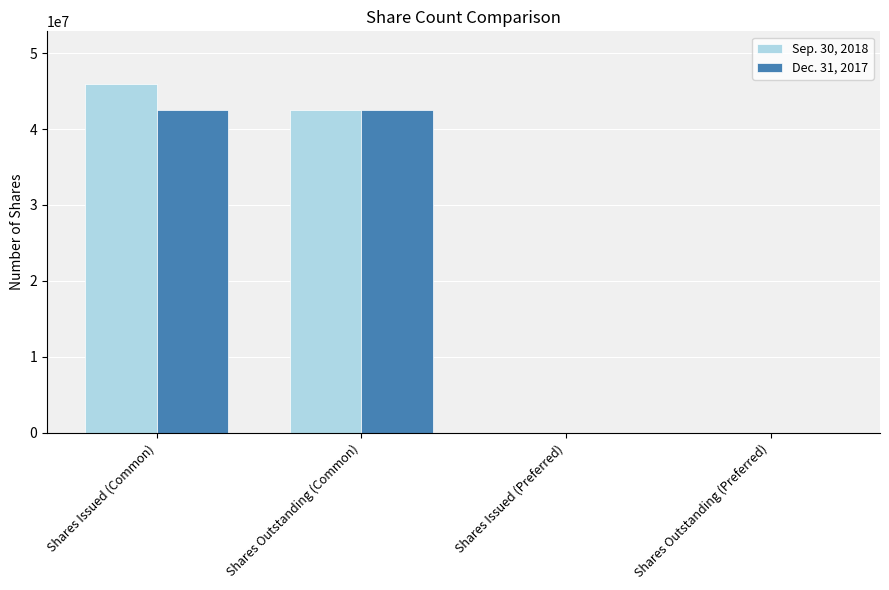

Reading left to right, what are all the values shown in this chart?

Sep. 30, 2018: 45967093	42515015	0	0
Dec. 31, 2017: 42515015	42515015	0	0